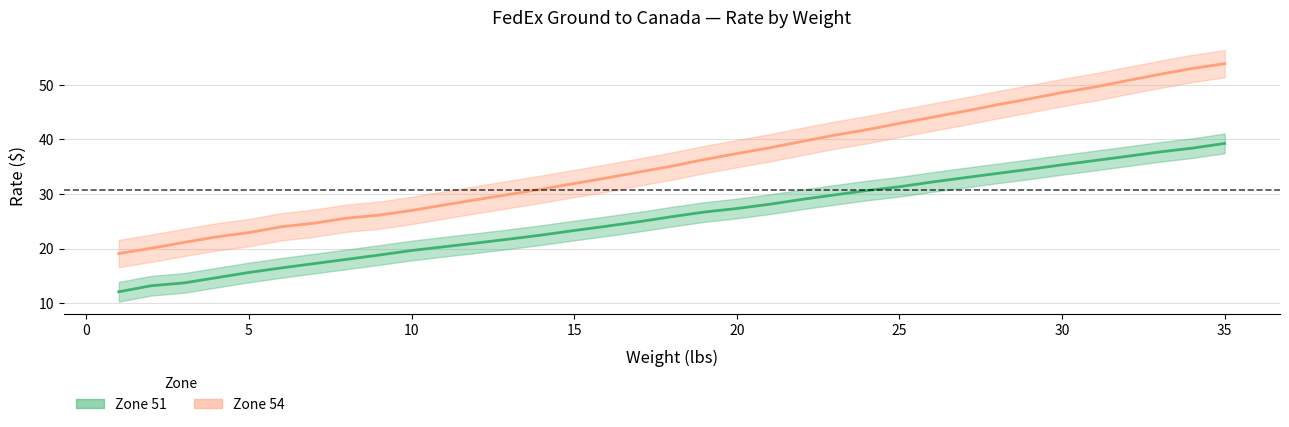

True or false: Zone 51 has a value of 14.4 at 28.

False